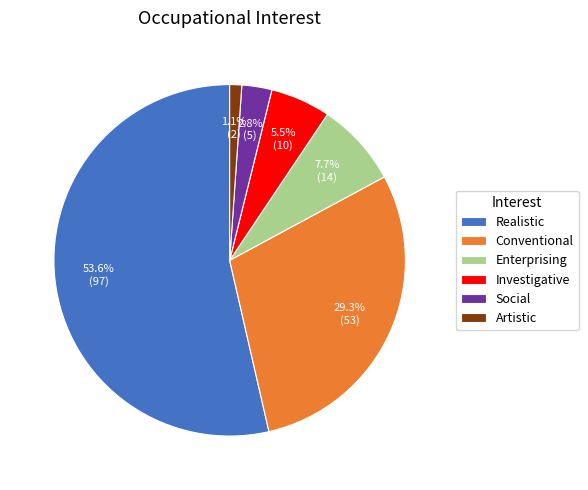

Rank the categories by value from lowest to highest.

Artistic, Social, Investigative, Enterprising, Conventional, Realistic